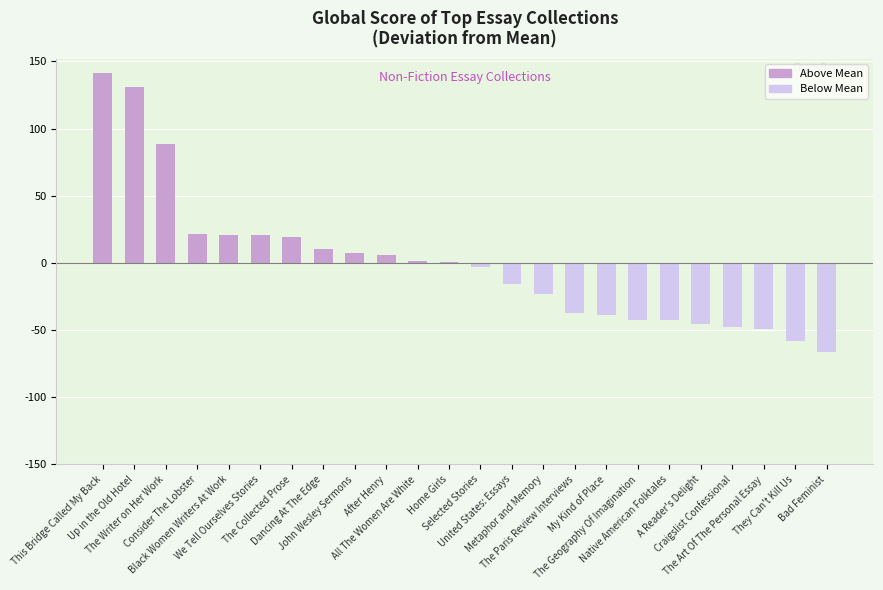

What is the greatest value displayed?

141.6